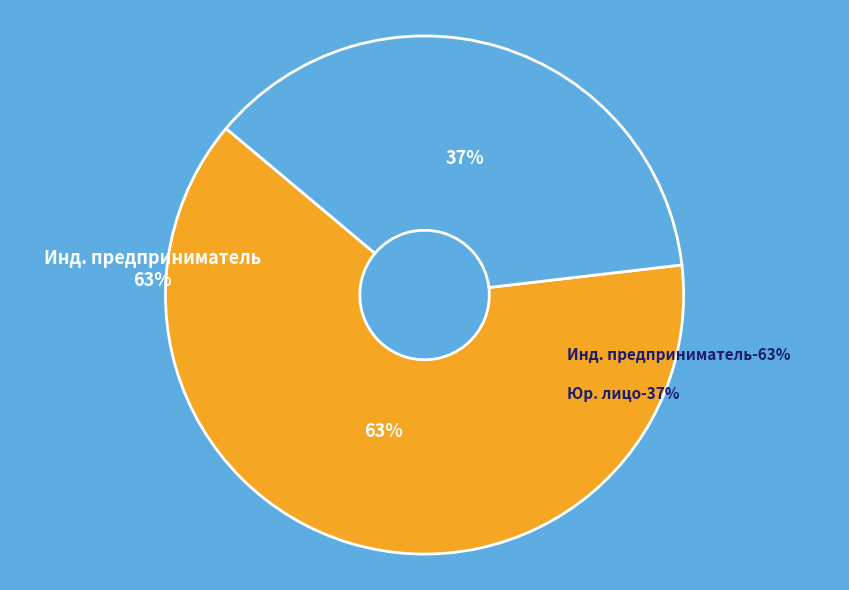

Rank the categories by value from lowest to highest.

Юридическое лицо, Индивидуальный предприниматель